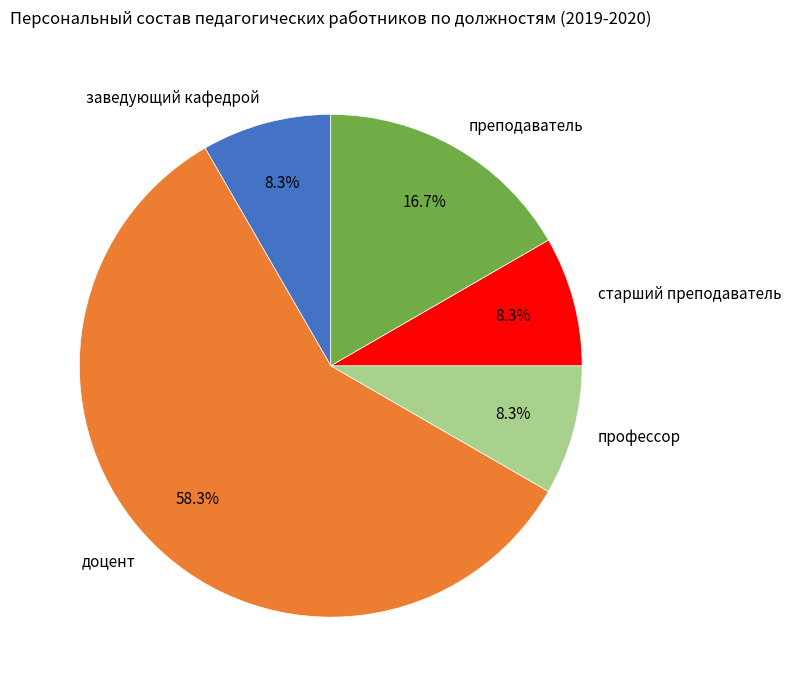

How much of the chart is everything except старший преподаватель?

91.7%